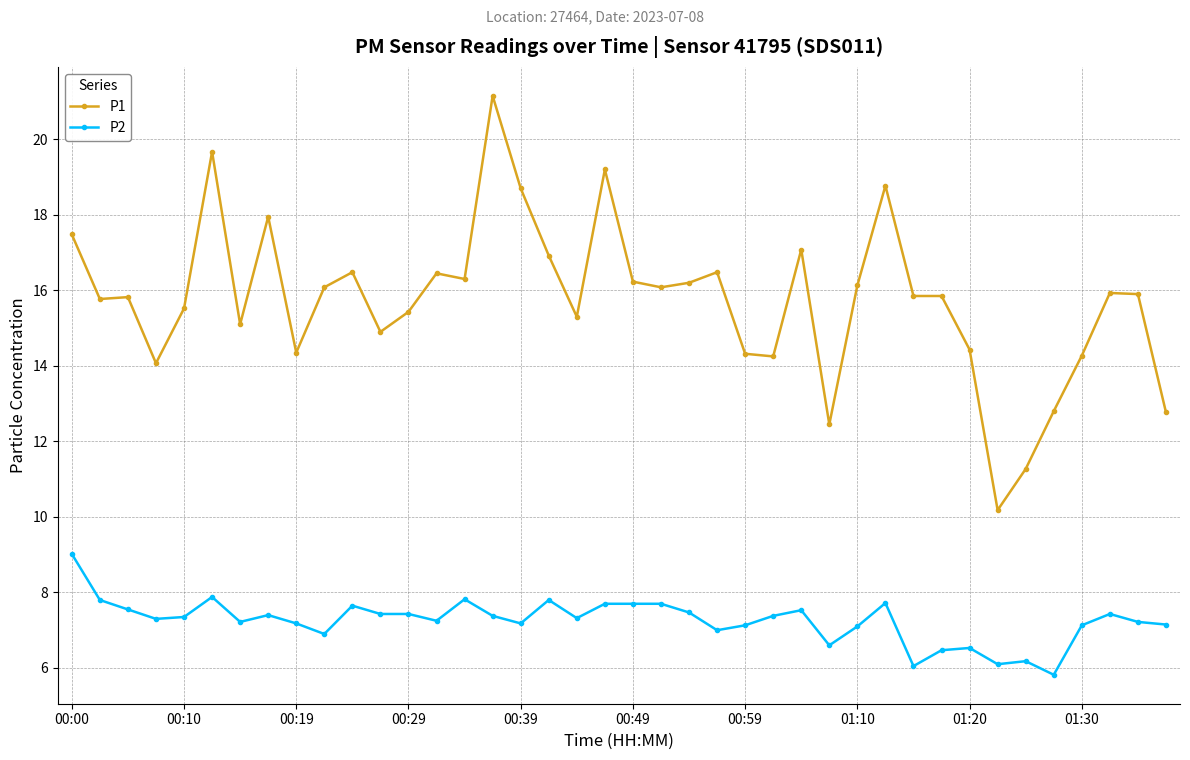

Is this an area chart (filled region under the line)?

No